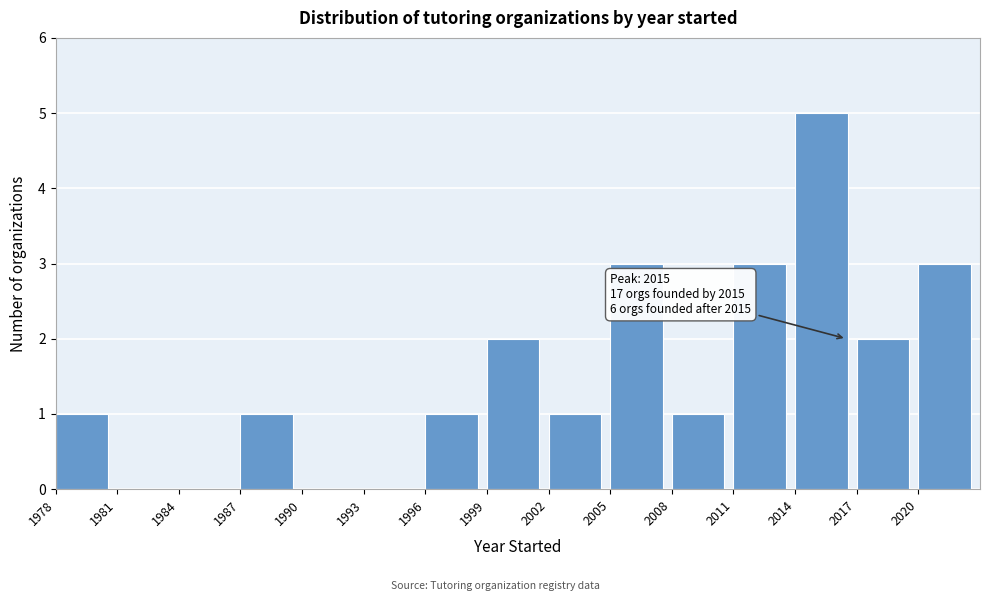

Over which range of the x-axis is the bar tallest?

2014 to 2017